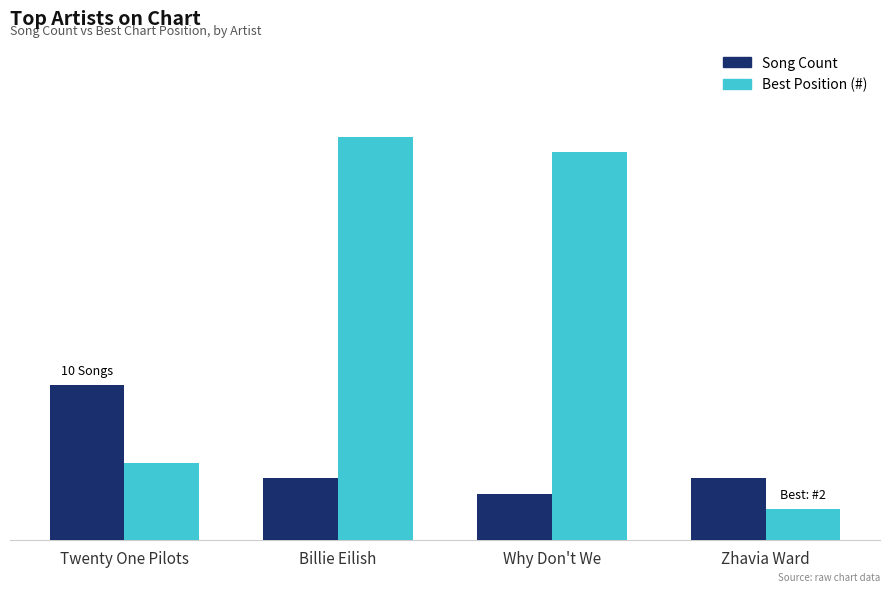

Does the chart contain stacked bars?

No